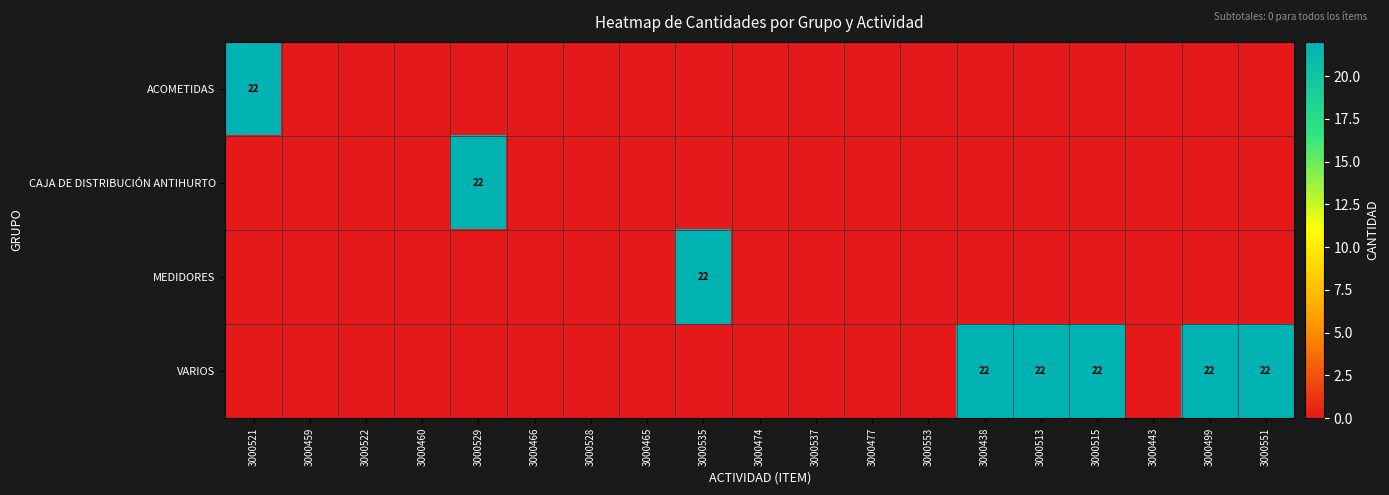

Rank the series at 3000513 from lowest to highest value.

ACOMETIDAS, CAJA DE DISTRIBUCIÓN ANTIHURTO, MEDIDORES, VARIOS